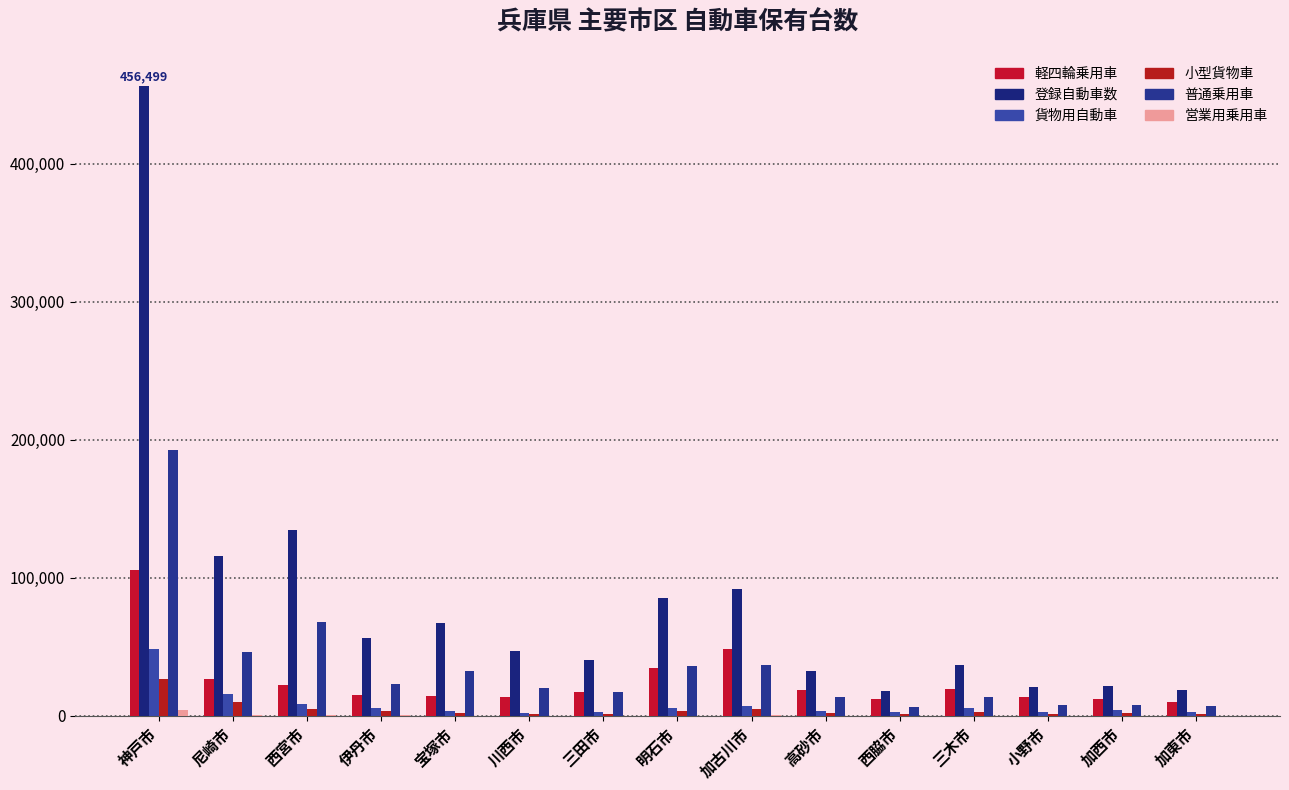

Read the 小型貨物車 value at 明石市.

3802